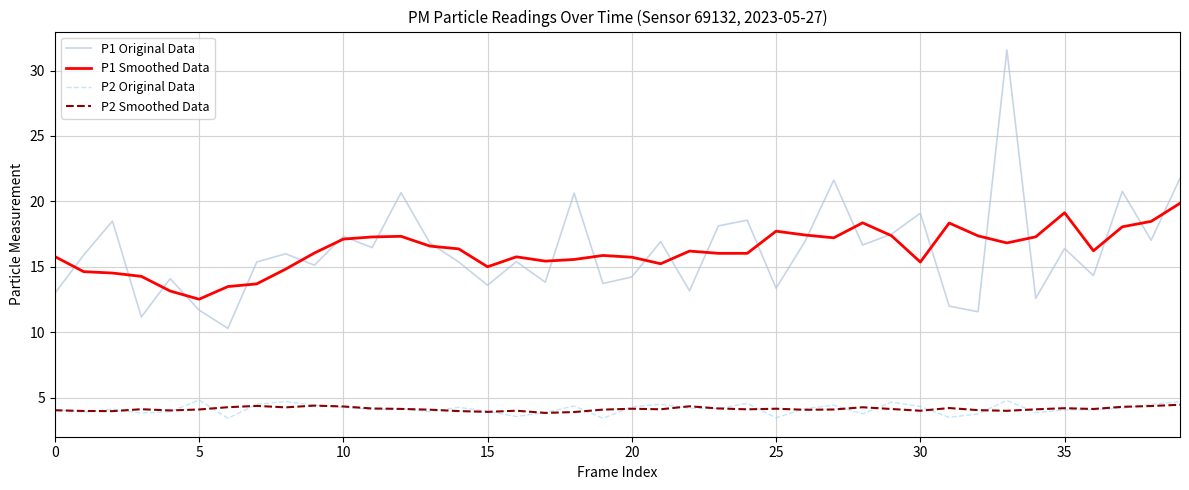

What is the maximum value for P1 Smoothed Data?

19.9